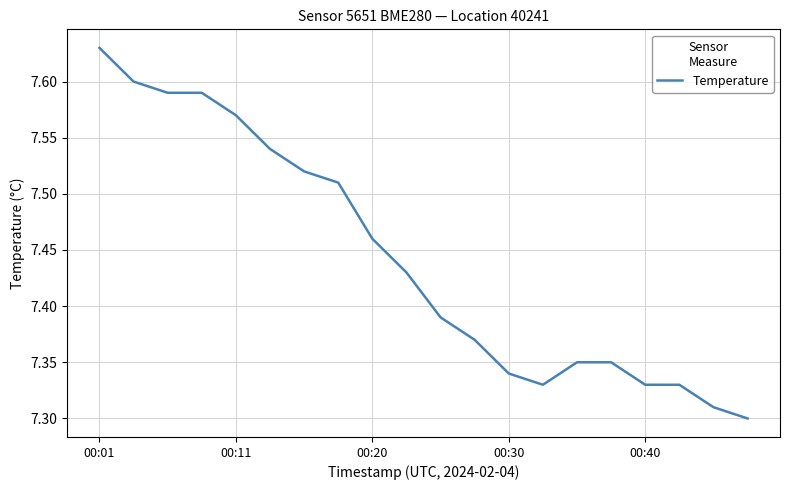

How many series are shown in this chart?

1